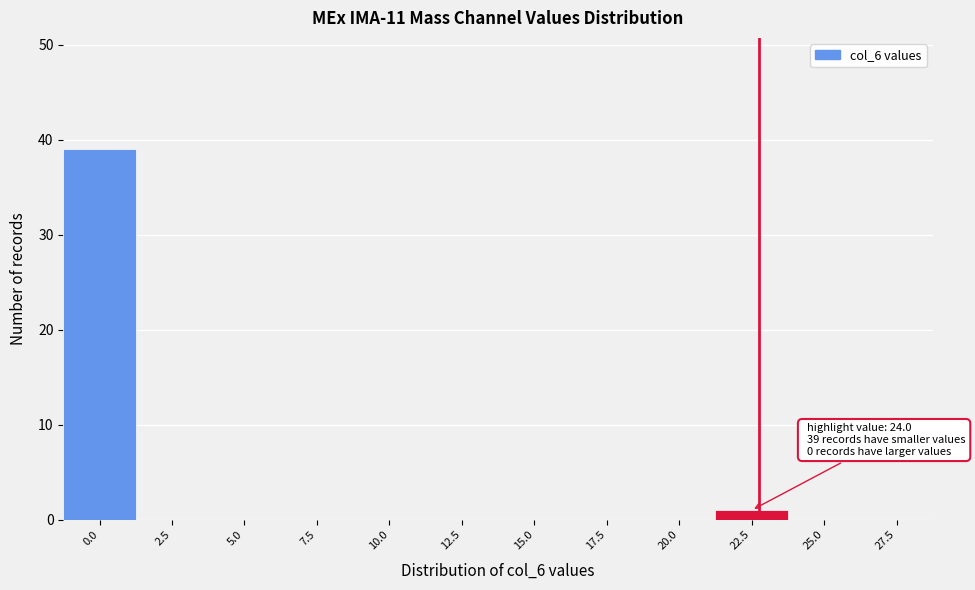

Reading left to right, extract all data points from this chart.

0.0=39	2.5=0	5.0=0	7.5=0	10.0=0	12.5=0	15.0=0	17.5=0	20.0=0	22.5=1	25.0=0	27.5=0